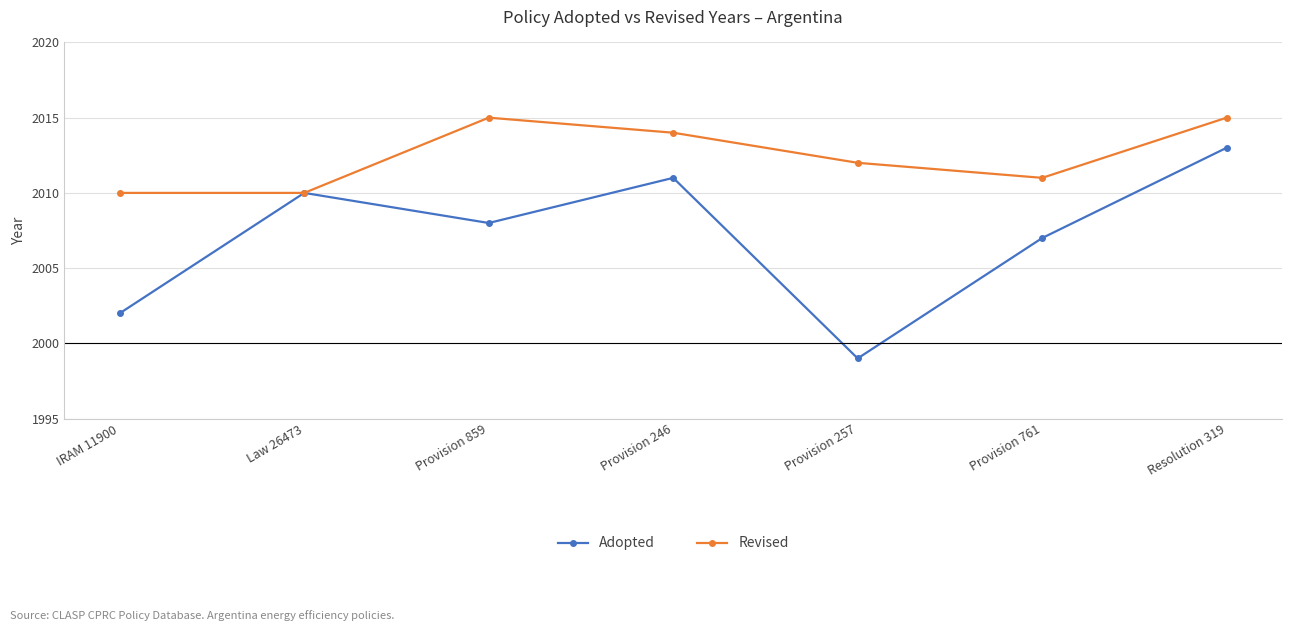

What is the greatest value displayed?

2015